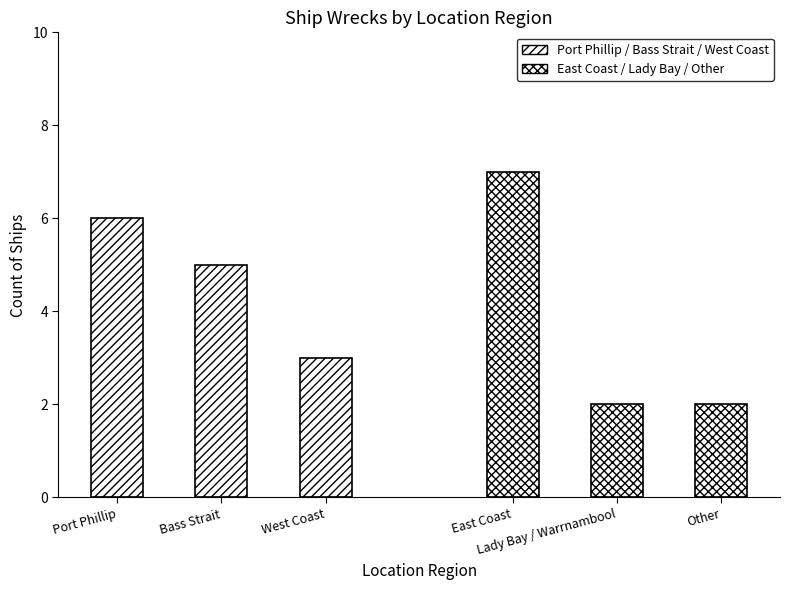

Reading left to right, what are all the values shown in this chart?

Port Phillip / Bass Strait / West Coast: 6	5	3
East Coast / Lady Bay / Other: 7	2	2